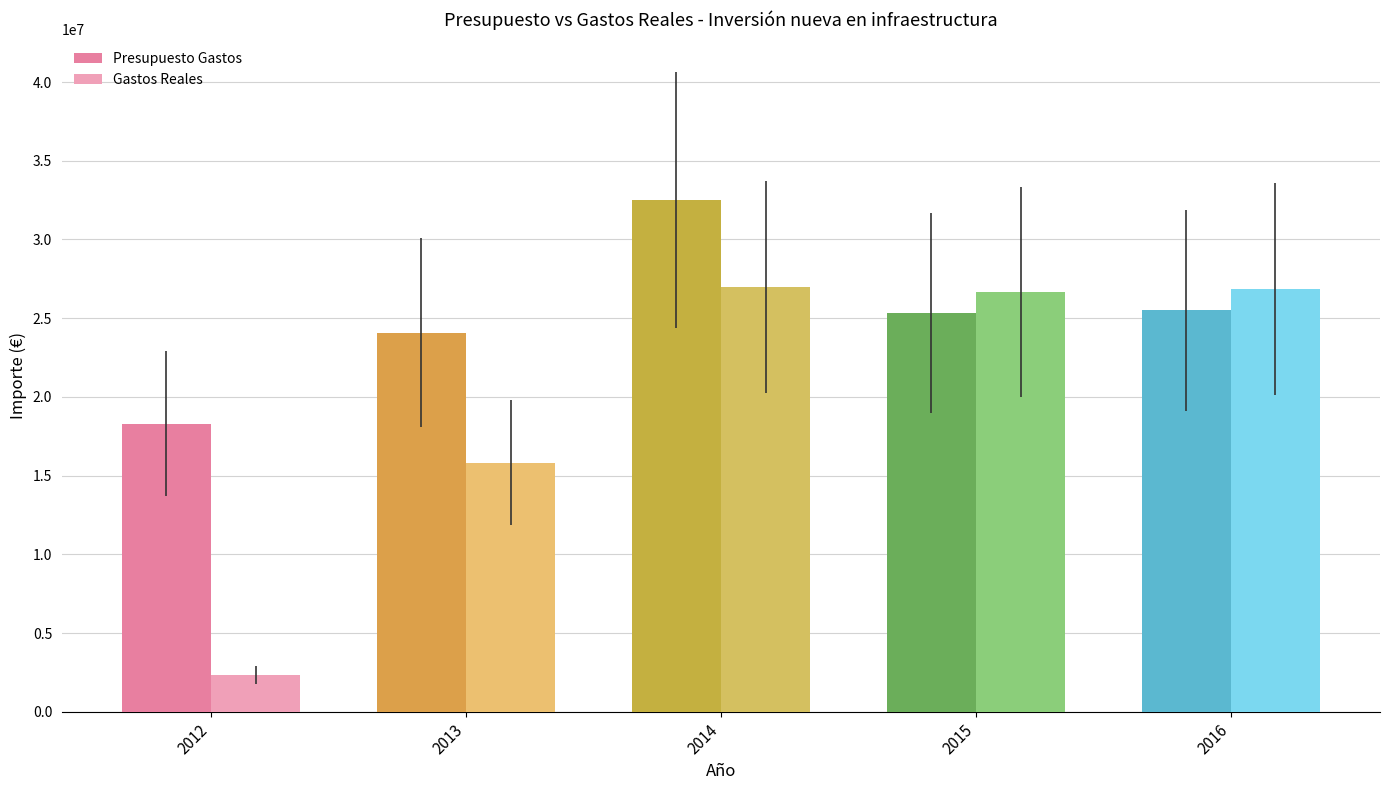

What is the difference between the highest and lowest values at 2016?

1360205.8